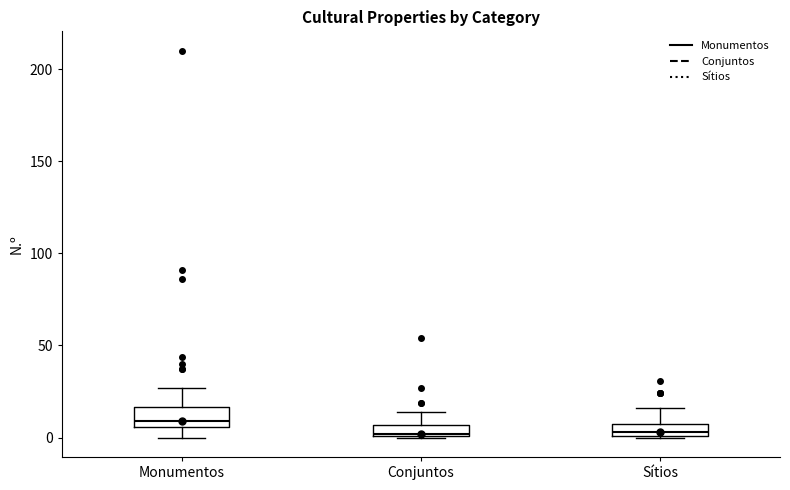

Where is the upper edge of the box for Sítios on the y-axis? The values are not printed on the chart, so give them approximately, as read against the axis.

5